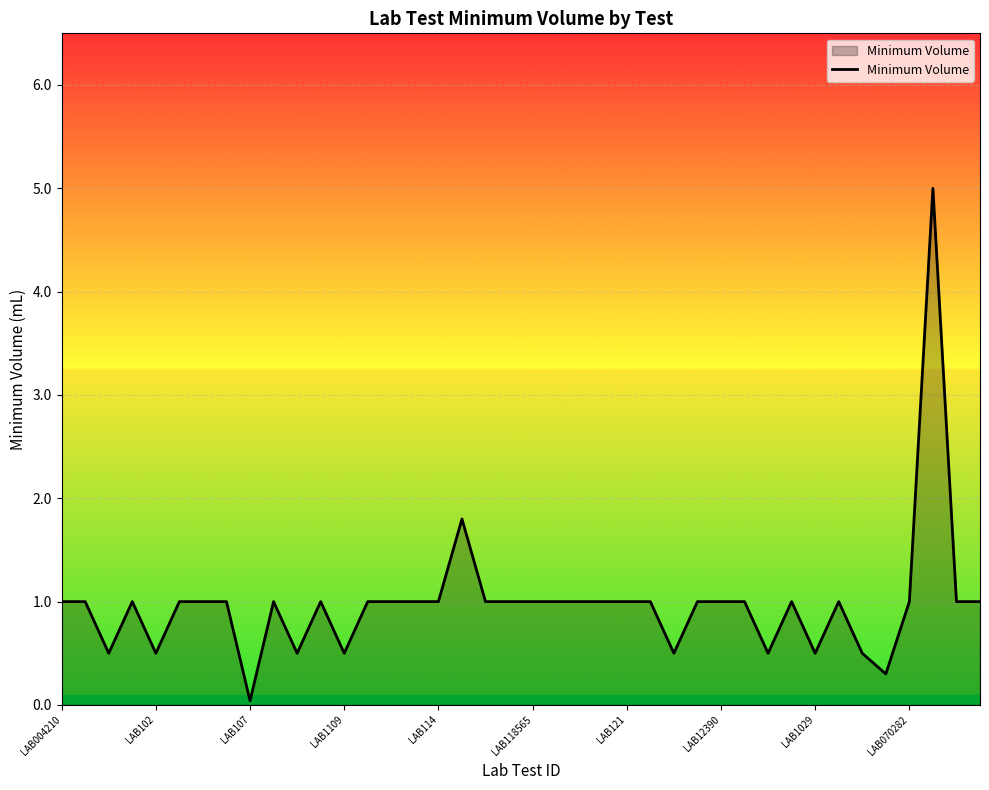

What is the difference between the maximum and minimum values?

5.0